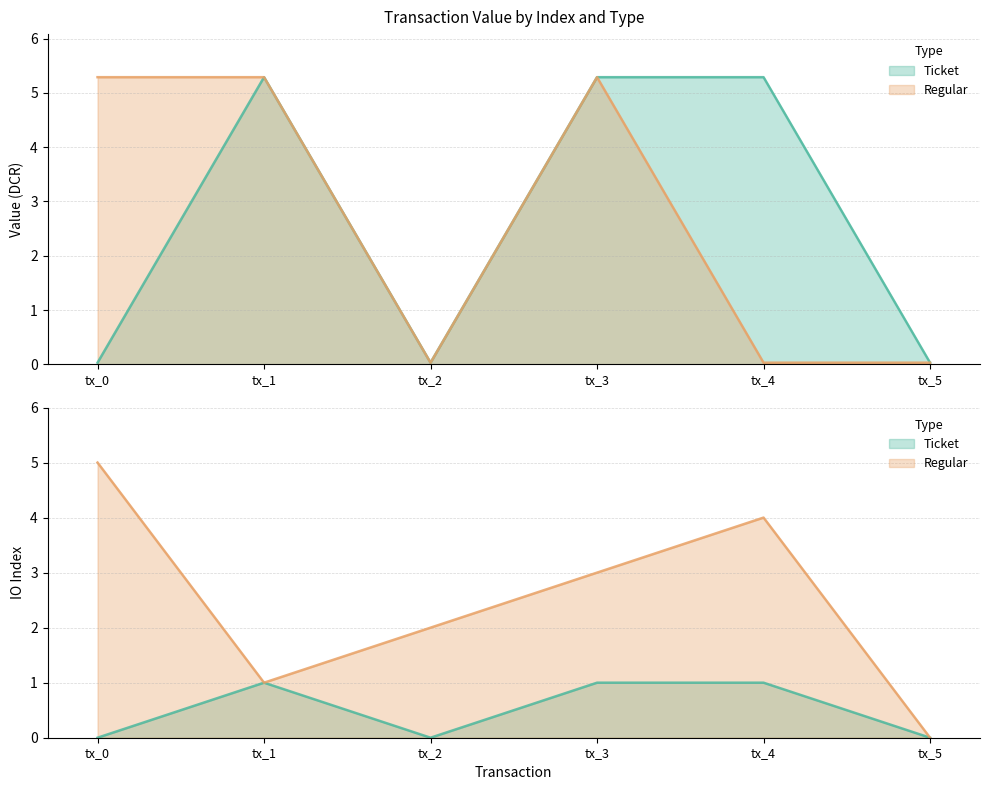

In Regular, how many points are lower than both neighbors (excluding endpoints)?

1